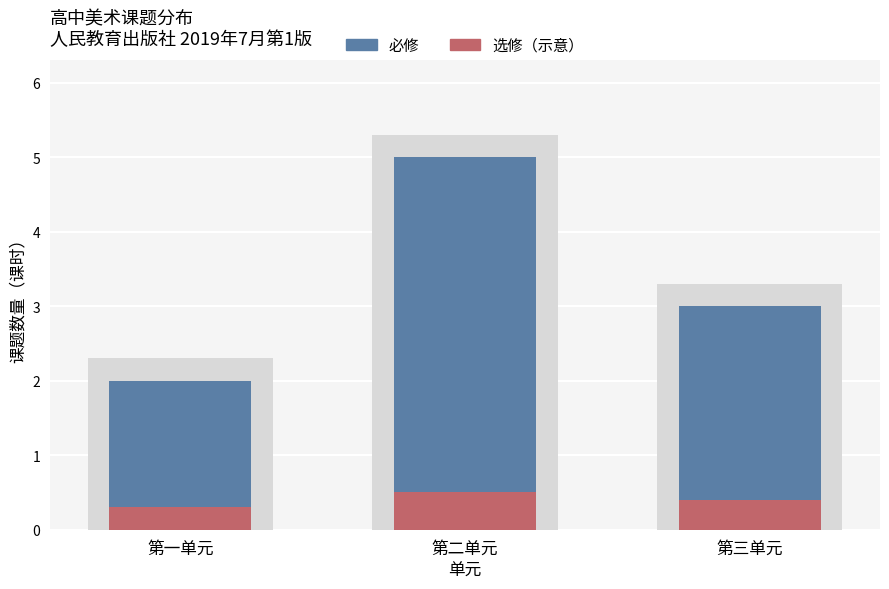

Which series has the largest total across all categories?

必修